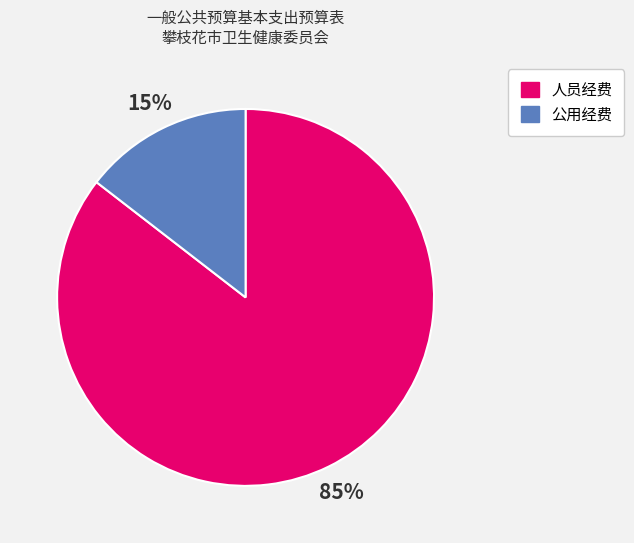

Between 人员经费 and 公用经费, which is larger?

人员经费